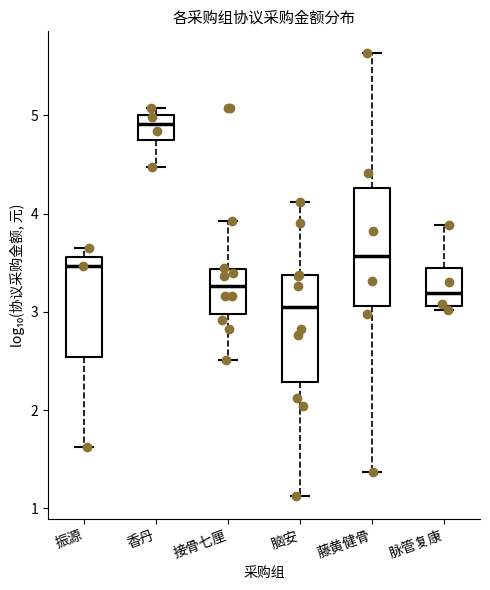

Reading left to right, transcribe this box plot: for each box, give where its median line is, the range the box spans, and where its two whiskers end, as read against the y-axis. The values are not printed on the chart, so give them approximately, as read against the axis.

振源: median 3.5, box 2.5 to 3.6, whiskers 1.6 to 3.6 (just above the box's upper edge)
香丹: median 4.9, box 4.7 to 5.0, whiskers 4.5 to 5.1
接骨七厘: median 3.3, box 3.0 to 3.4, whiskers 2.5 to 3.9
脑安: median 3.0, box 2.3 to 3.4, whiskers 1.1 to 4.1
藤黄健骨: median 3.6, box 3.1 to 4.3, whiskers 1.4 to 5.6
脉管复康: median 3.2, box 3.1 to 3.4, whiskers 3.0 to 3.9